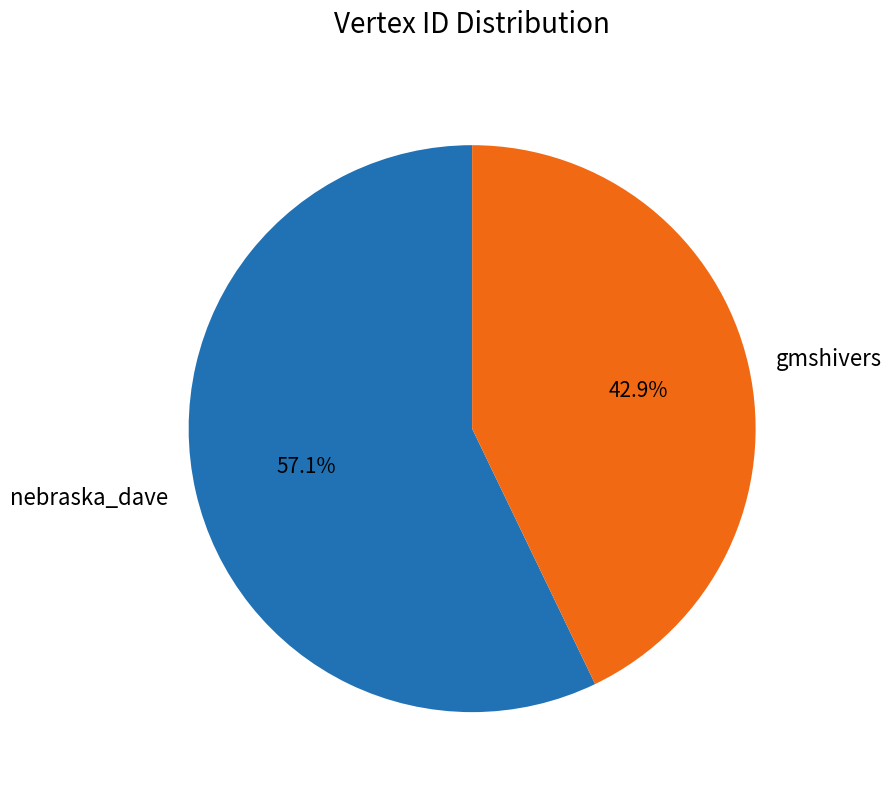

Do gmshivers and nebraska_dave together represent more than half of the pie?

Yes